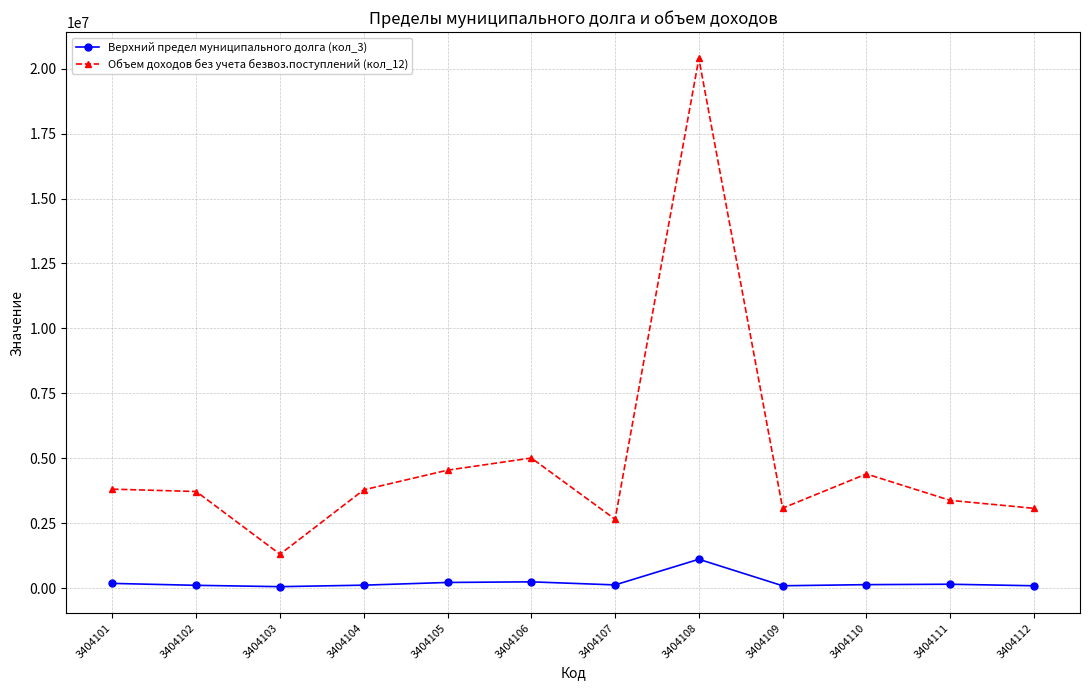

How many lines are shown in the chart?

2